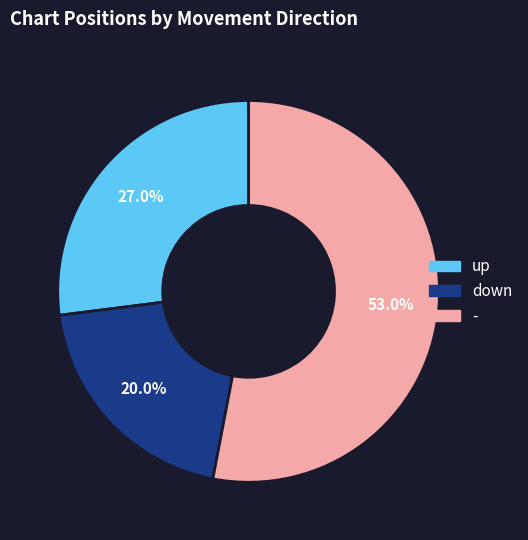

Rank the categories by value from highest to lowest.

-, up, down